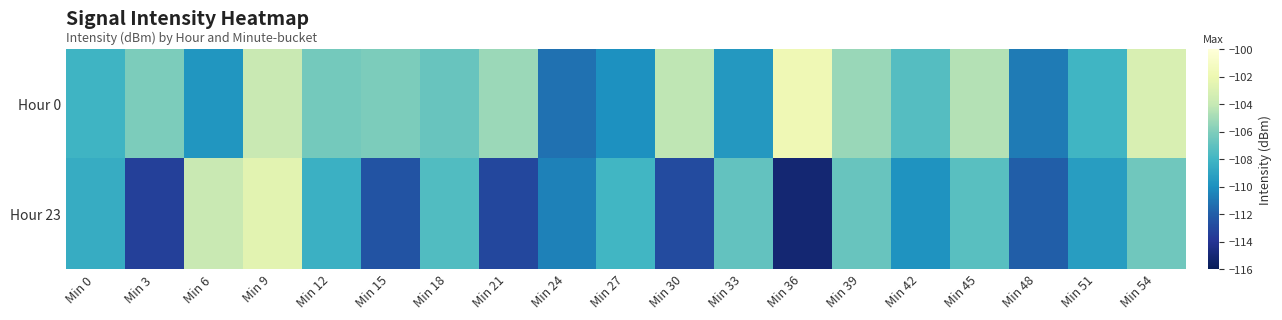

Reading left to right, what are all the values shown in this chart?

Hour 0: Min 0=-108.1	Min 3=-106.1	Min 6=-109.7	Min 9=-103.9	Min 12=-106.4	Min 15=-106.1	Min 18=-106.7	Min 21=-105.2	Min 24=-111.2	Min 27=-110.0	Min 30=-104.2	Min 33=-109.6	Min 36=-101.8	Min 39=-105.3	Min 42=-107.4	Min 45=-104.6	Min 48=-110.8	Min 51=-108.0	Min 54=-103.1
Hour 23: Min 0=-108.6	Min 3=-113.4	Min 6=-103.9	Min 9=-102.6	Min 12=-108.3	Min 15=-112.4	Min 18=-107.5	Min 21=-113.0	Min 24=-110.6	Min 27=-107.9	Min 30=-112.8	Min 33=-106.9	Min 36=-115.1	Min 39=-106.7	Min 42=-109.8	Min 45=-107.2	Min 48=-112.0	Min 51=-109.3	Min 54=-106.5